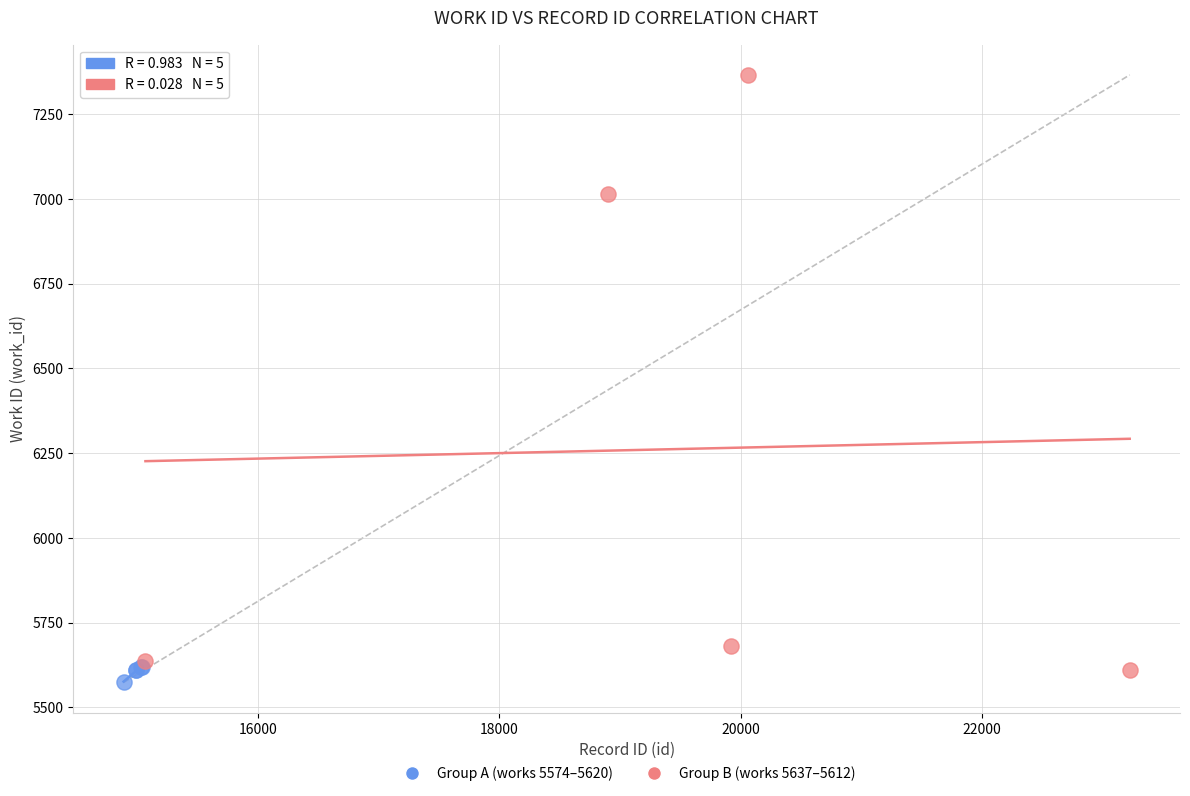

Which series contains the lowest Y value?

Group A (works 5574–5620)